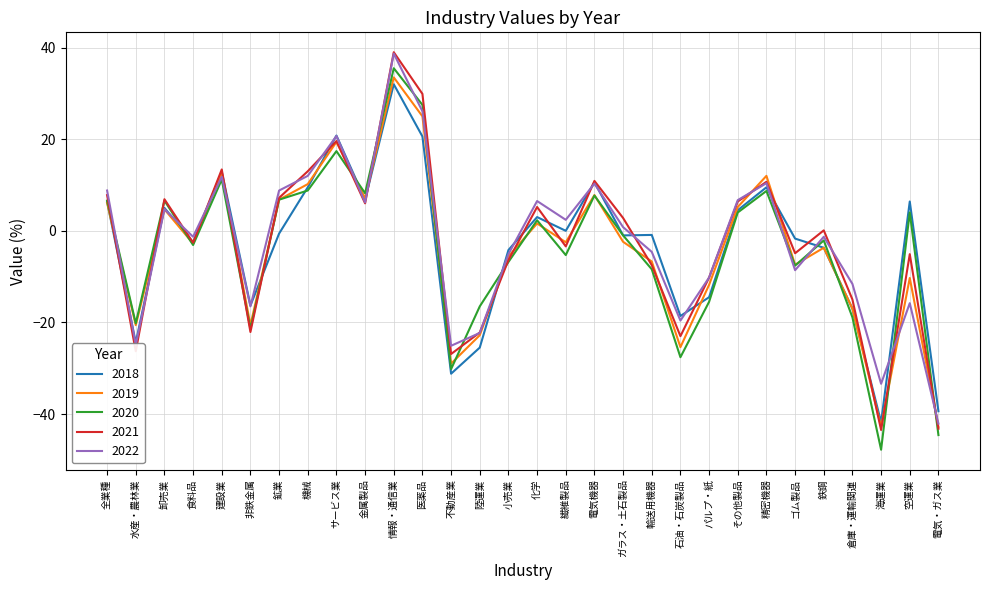

What position from the right is 非鉄金属?

25